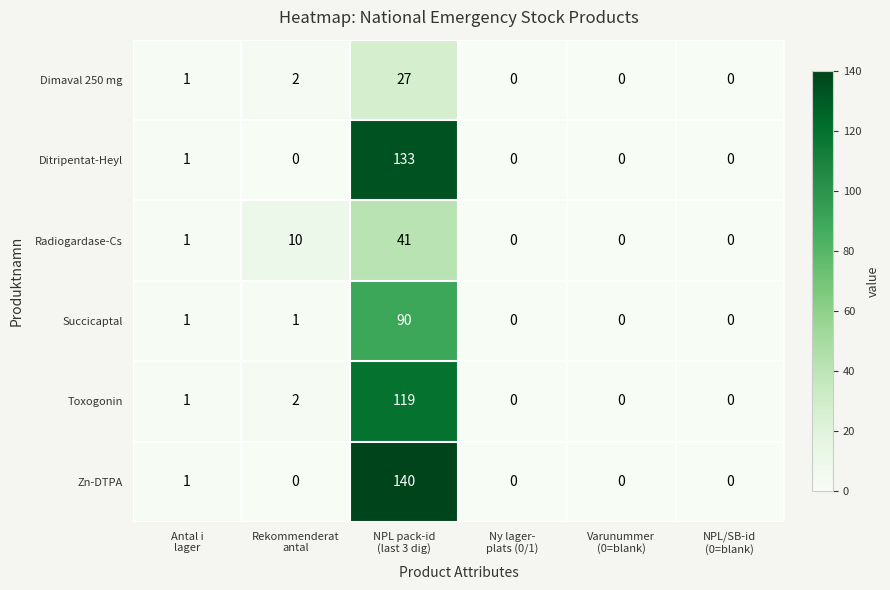

List the series in order of their peak value, lowest first.

Dimaval 250 mg, Radiogardase-Cs, Succicaptal, Toxogonin, Ditripentat-Heyl, Zn-DTPA